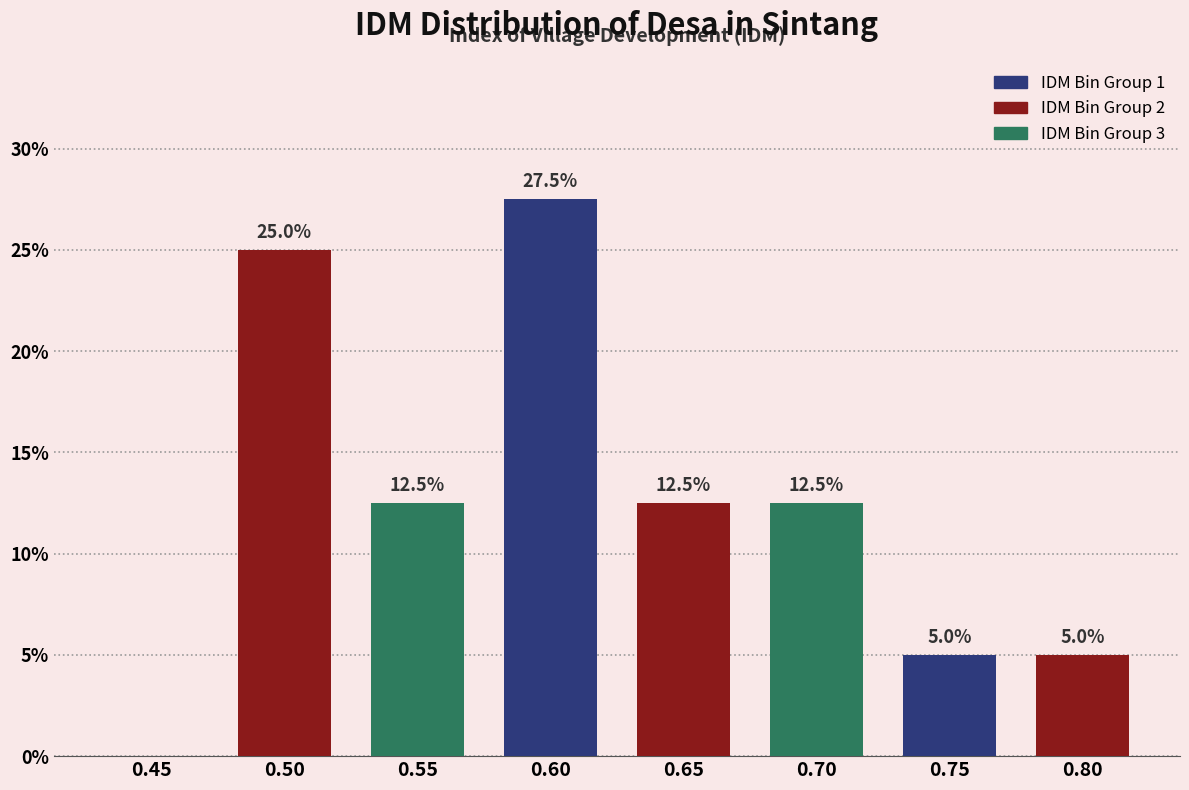

Reading left to right, what are all the values shown in this chart?

0.45=0.0	0.50=25.0	0.55=12.5	0.60=27.5	0.65=12.5	0.70=12.5	0.75=5.0	0.80=5.0